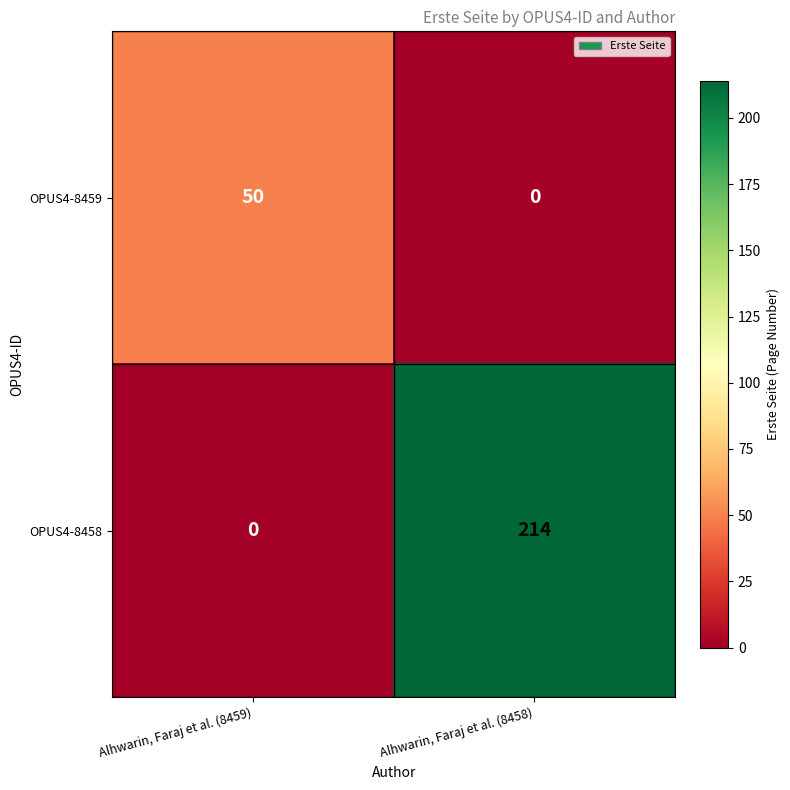

Is it true that OPUS4-8459 equals 67 at Alhwarin, Faraj et al. (8459)?

False